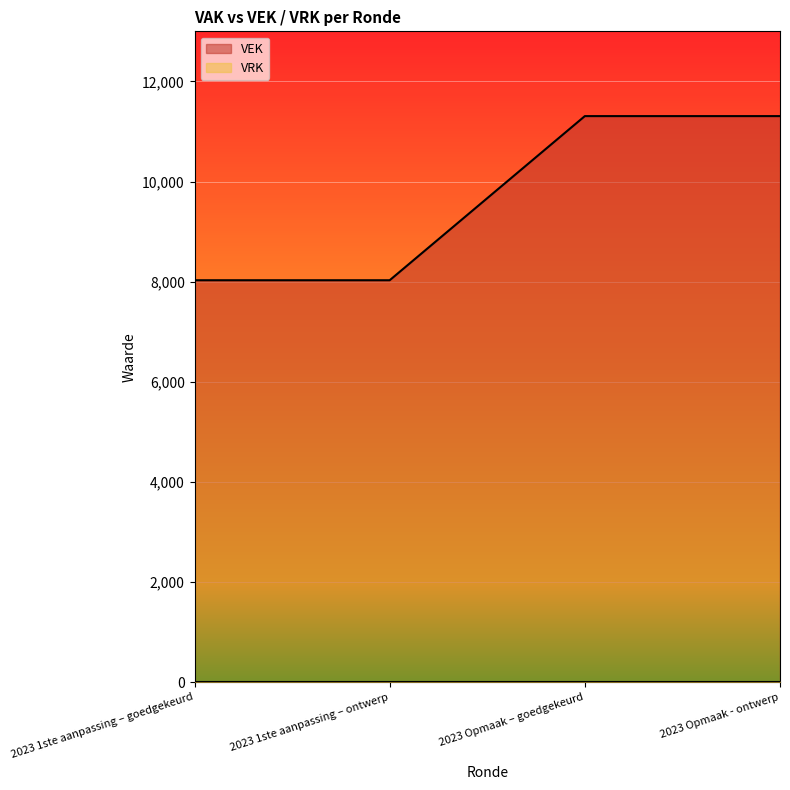

What is the value of the 2nd point from the left?

8029